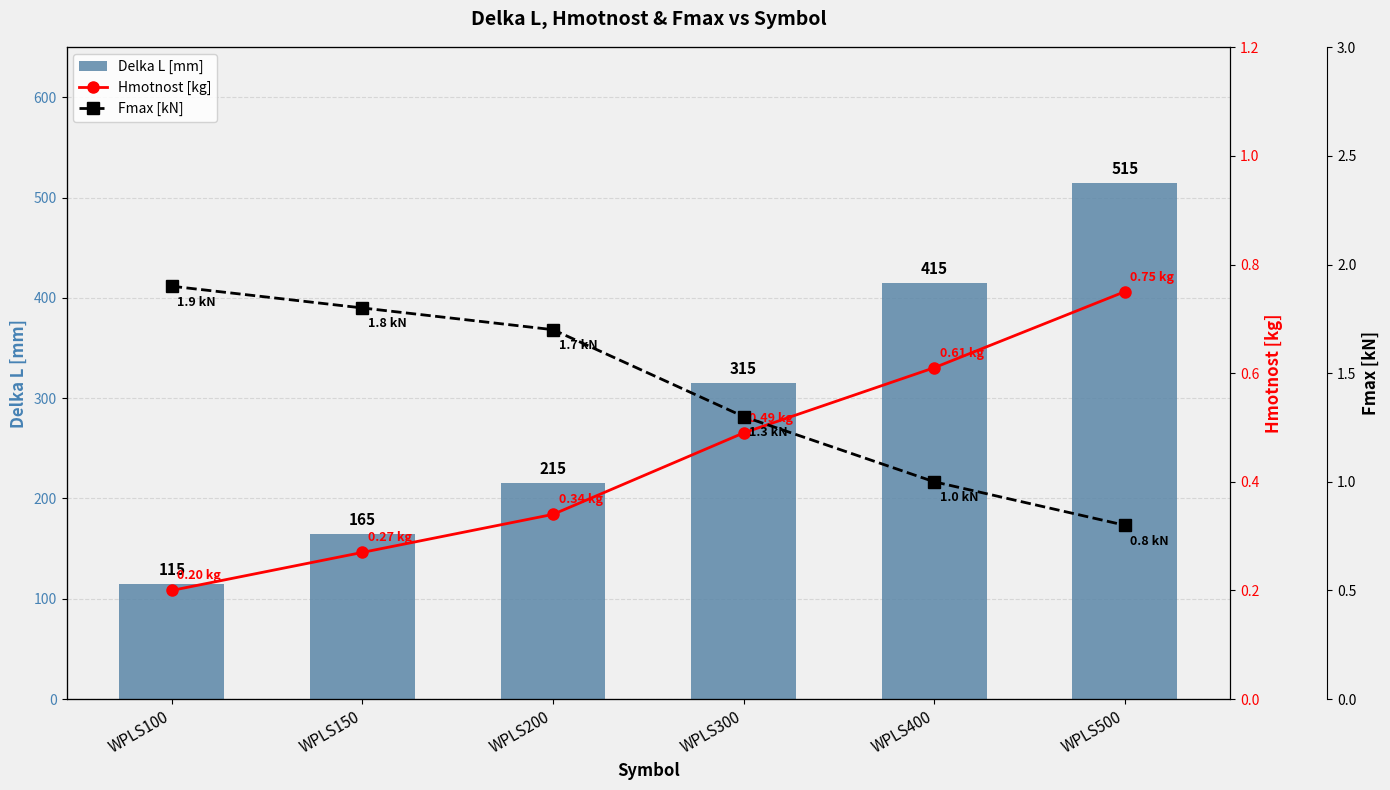

Rank the series by their maximum value, from lowest to highest.

Hmotnost [kg], Fmax [kN], Delka L [mm]